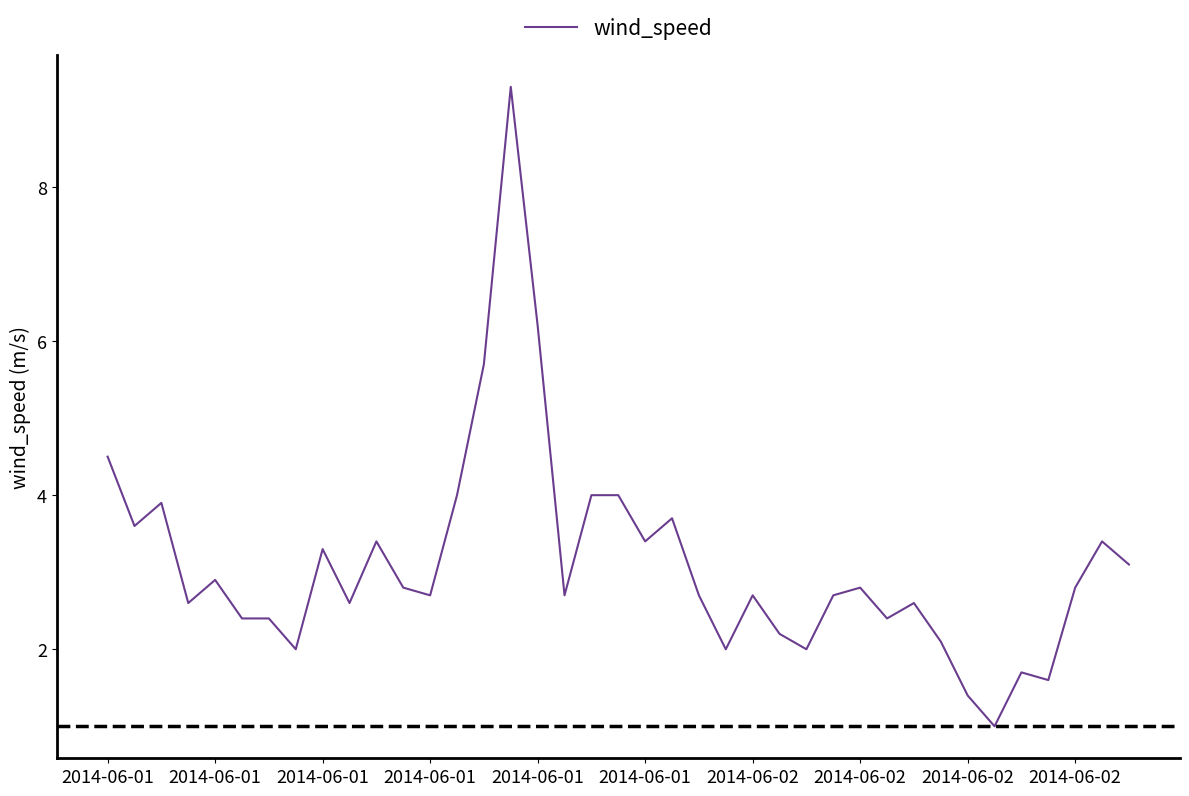

What is the smallest value displayed?

1.0